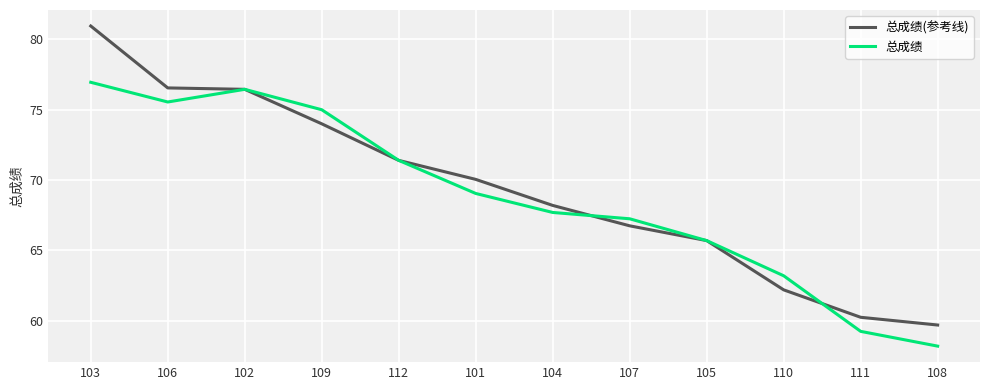

Does the chart display data point markers on the line(s)?

No